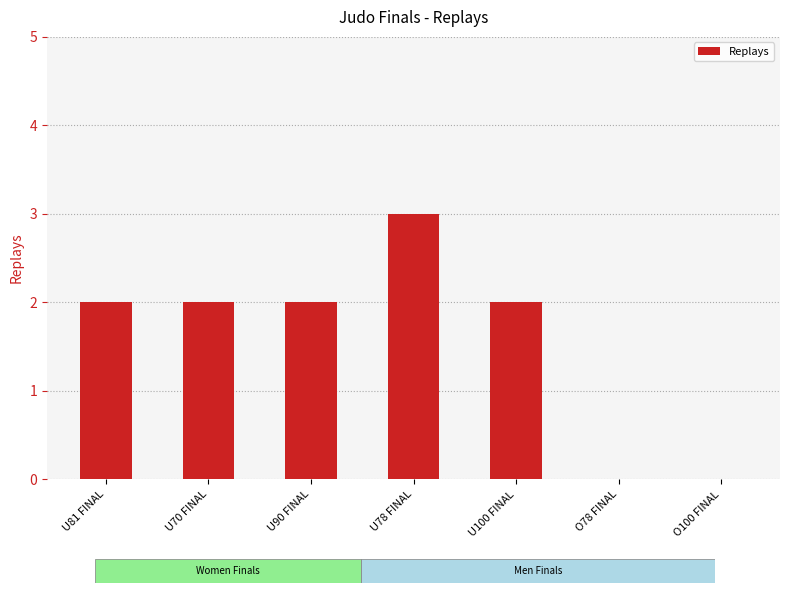

What is the sum of all values?

11